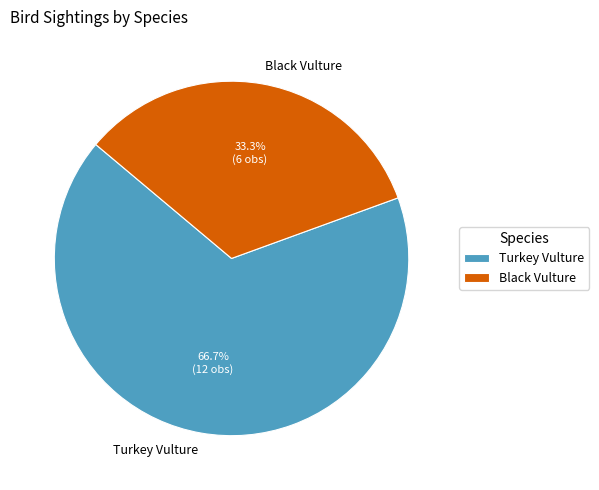

How many segments does this pie chart have?

2